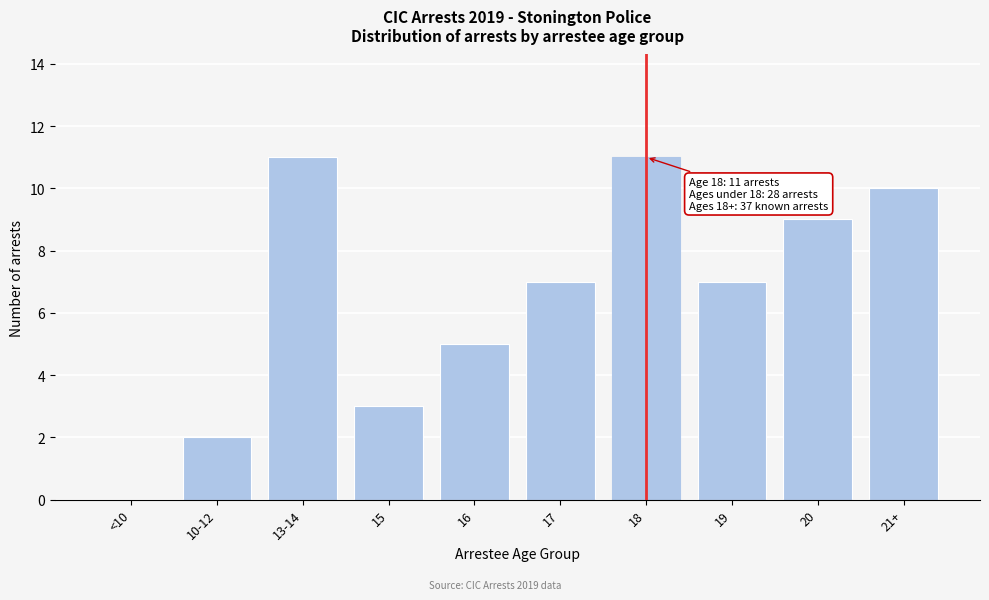

Reading right to left, list all the values displayed in this chart.

21+=10	20=9	19=7	18=11	17=7	16=5	15=3	13-14=11	10-12=2	<10=0